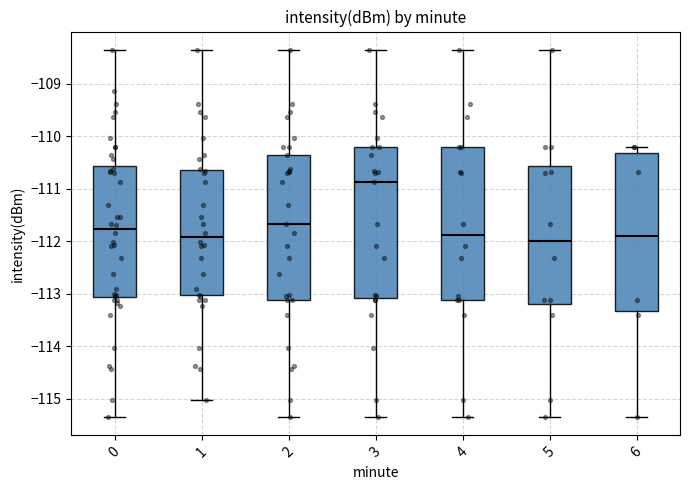

Reading left to right, read every box against the y-axis: the position of its median line, the range the box covers, and the ends of its whiskers. The values are not printed on the chart, so give them approximately, as read against the axis.

0: median -111.8, box -113.1 to -110.6, whiskers -115.3 to -108.4
1: median -111.9, box -113.0 to -110.6, whiskers -115.0 to -108.4
2: median -111.7, box -113.1 to -110.4, whiskers -115.3 to -108.4
3: median -110.9, box -113.1 to -110.2, whiskers -115.3 to -108.4
4: median -111.9, box -113.1 to -110.2, whiskers -115.3 to -108.4
5: median -112.0, box -113.2 to -110.6, whiskers -115.3 to -108.4
6: median -111.9, box -113.3 to -110.3, whiskers -115.3 to -110.2